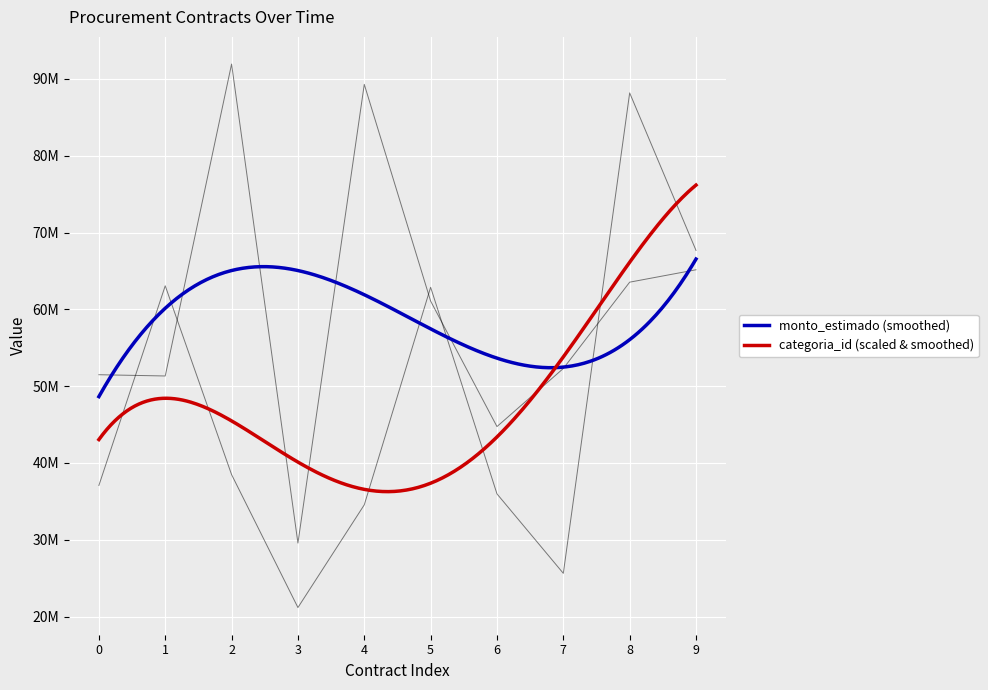

How many categories are shown in the chart?

10